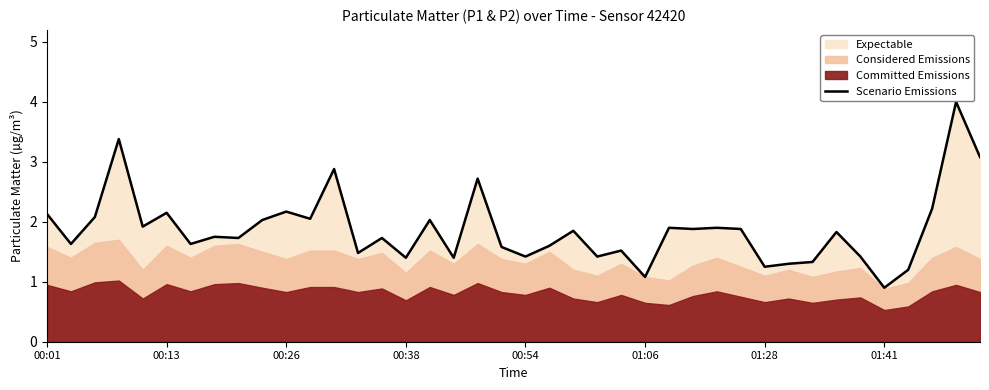

What is the sum of the values at 38 and 32?

5.3